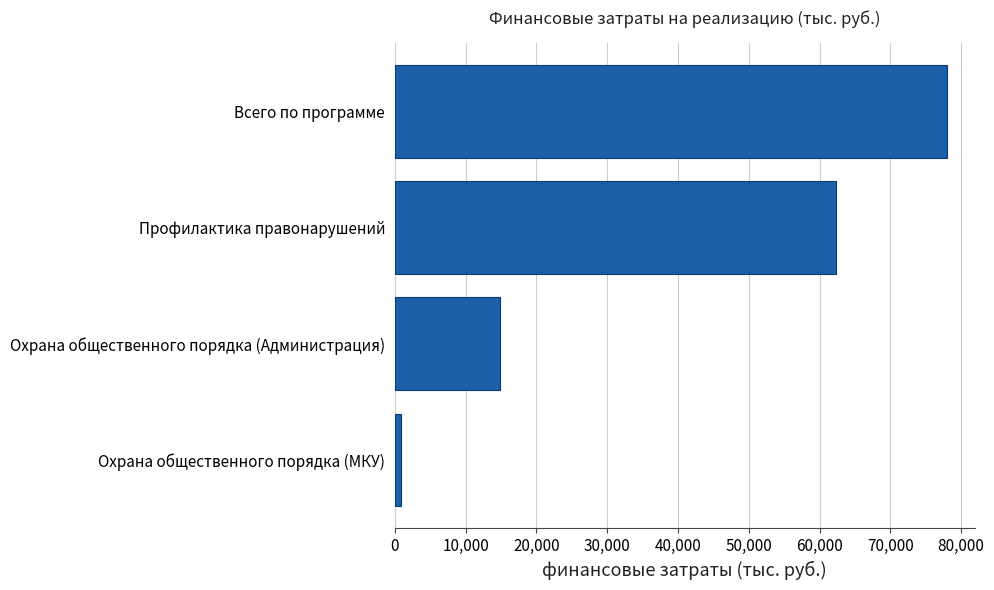

What is the sum of the values at Охрана общественного порядка (Администрация) and Всего по программе?

92857.4